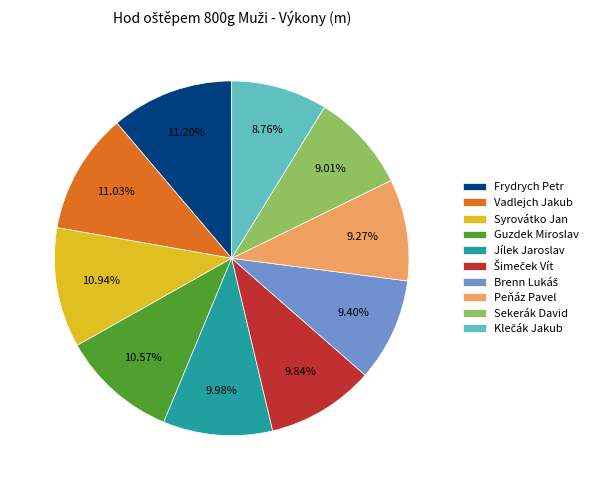

Approximately how many times larger is the value at Frydrych Petr compared to Syrovátko Jan?

1.0